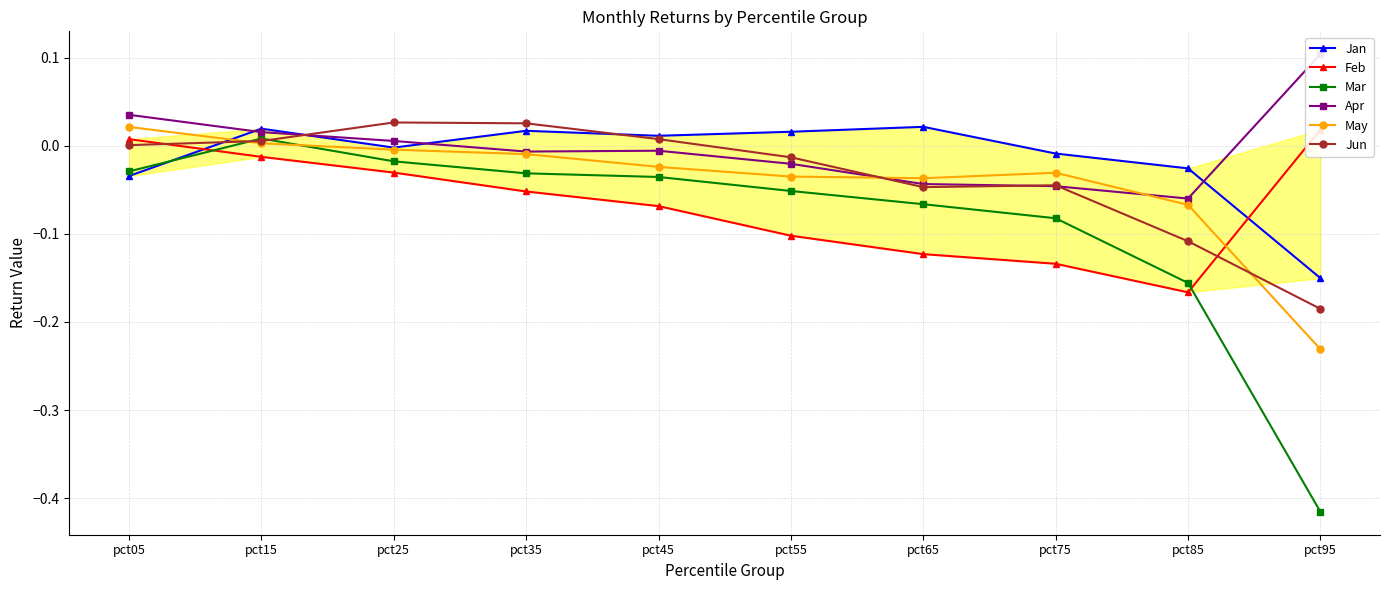

The Jan series shows 0.0 at pct45. True or false?

True